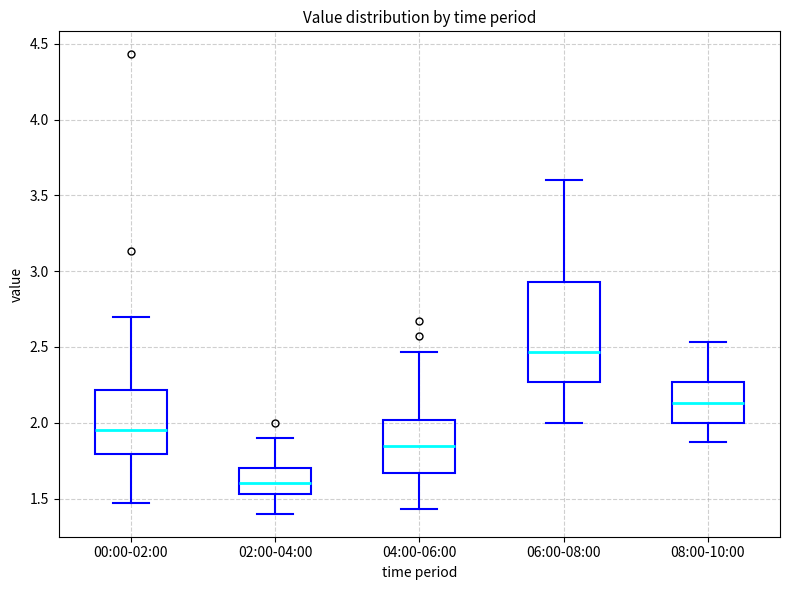

Which box has the lowest median line?

02:00-04:00